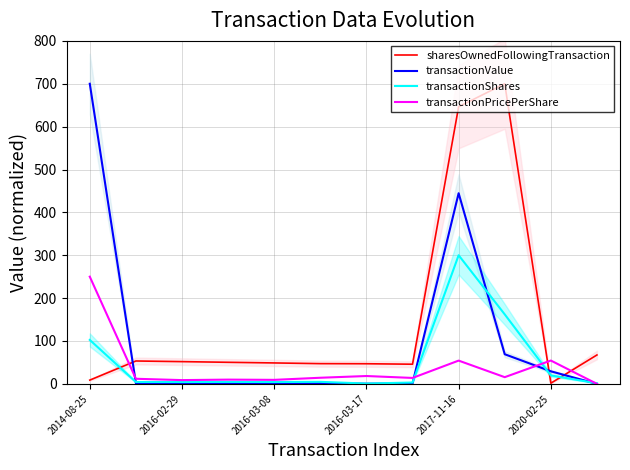

List the series in order of their peak value, highest first.

sharesOwnedFollowingTransaction, transactionValue, transactionShares, transactionPricePerShare